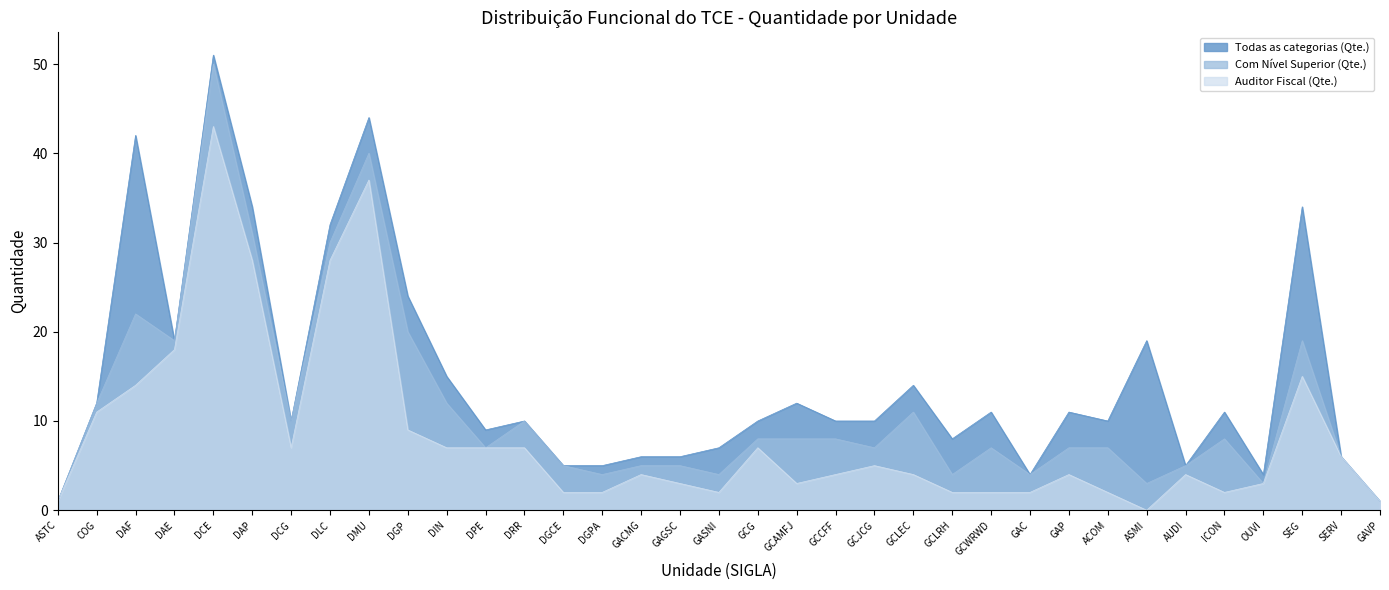

Between GCJCG and ICON, which series saw the biggest shift?

Auditor Fiscal (Qte.)